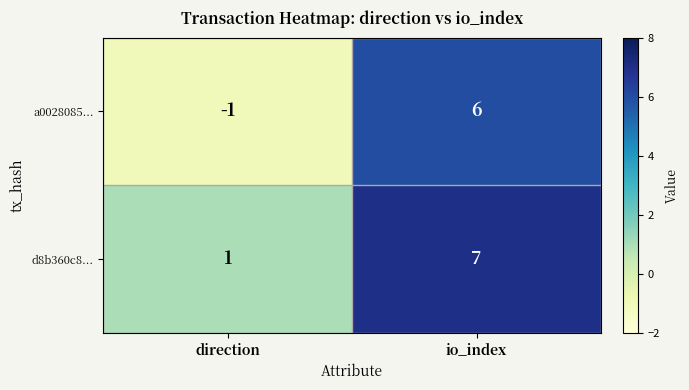

Between direction and io_index, which series saw the biggest shift?

a0028085...